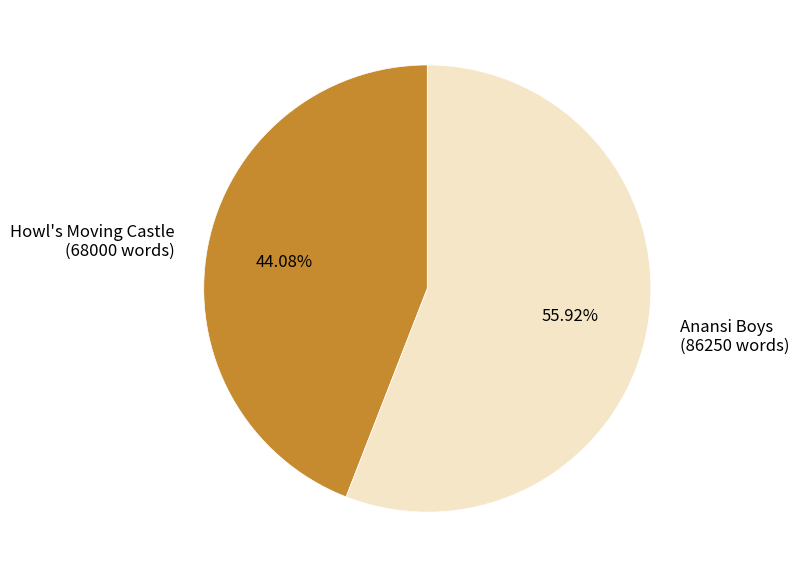

To the nearest percent, what is the combined percentage of Howl's Moving Castle and Anansi Boys?

100%